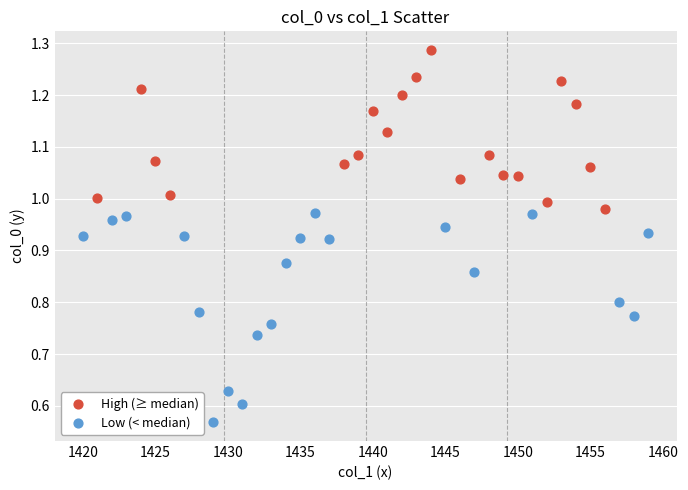

Which series has the widest spread of Y values?

Low (< median)